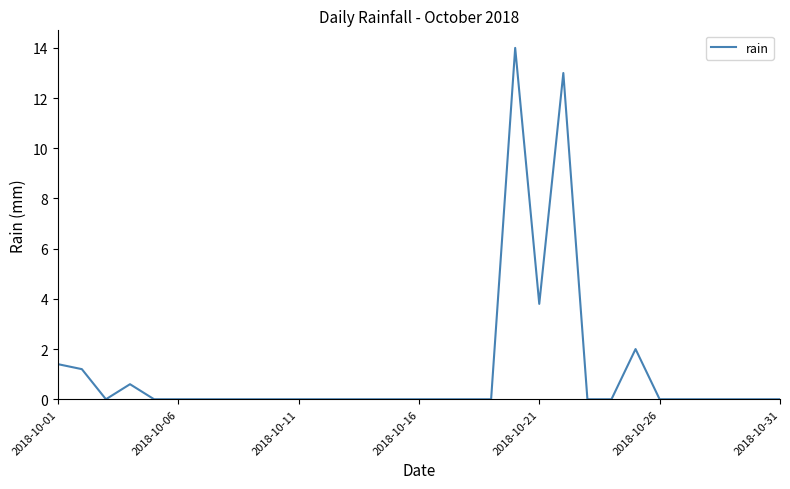

How many lines are shown in the chart?

1